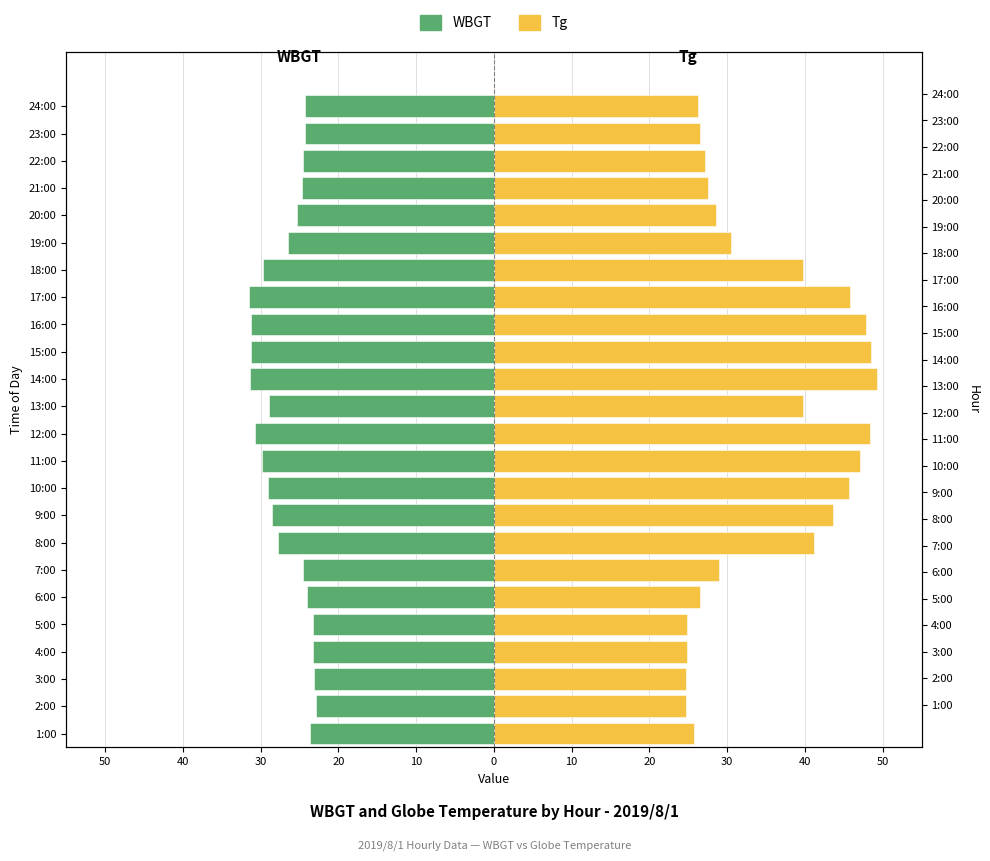

Count the number of data series in this chart.

2